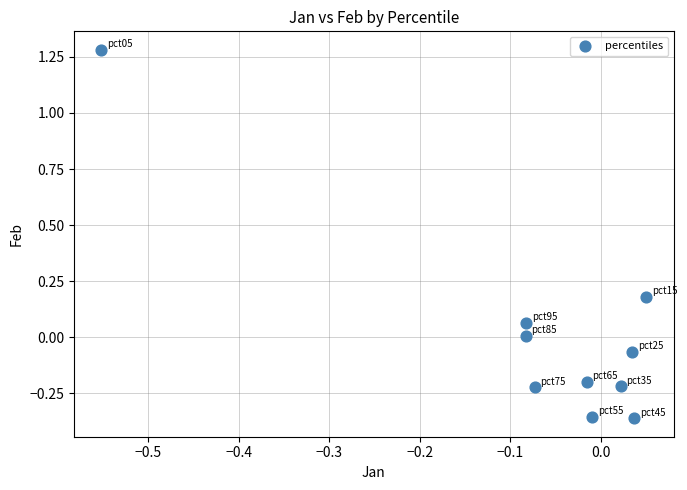

What is the range of X values (max minus min)?

0.6